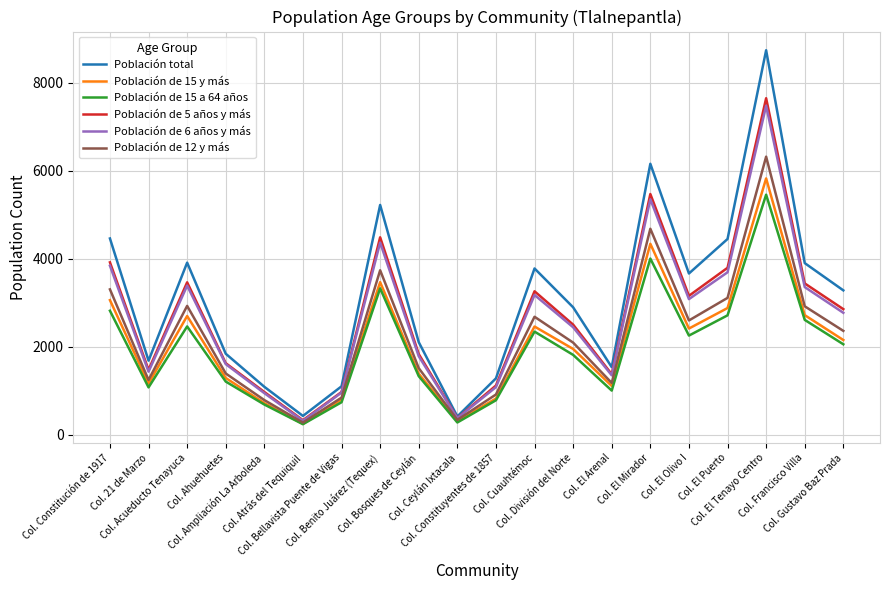

What position from the left is Col. Cuauhtémoc?

12